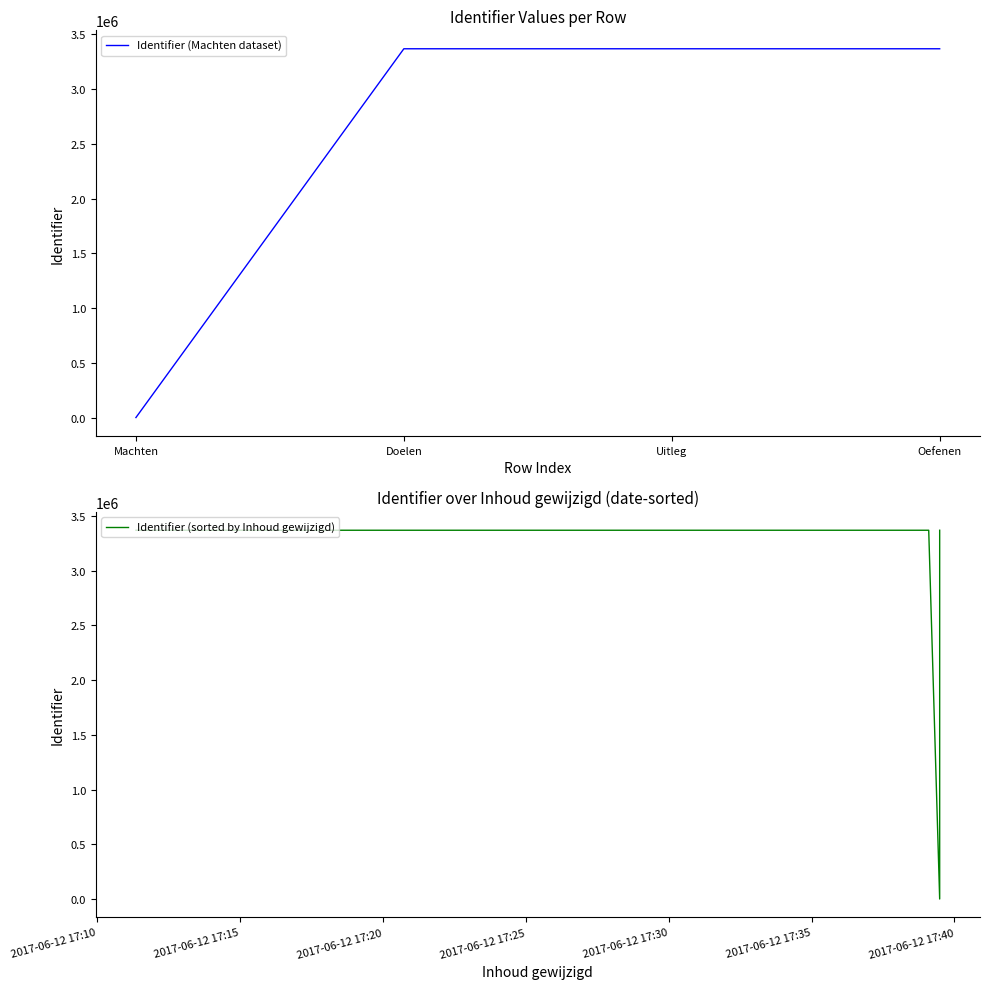

Where is Identifier (Machten dataset) nearest to the value 1683971?

Doelen